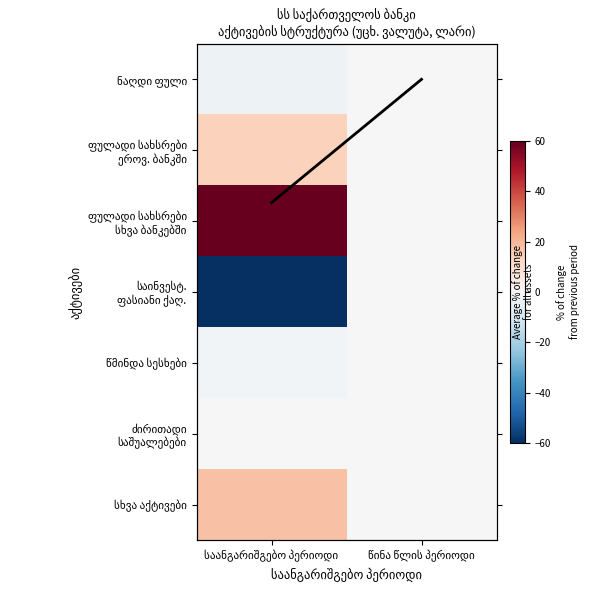

What is the total value across all series at საანგარიშგებო პერიოდი?

12.2